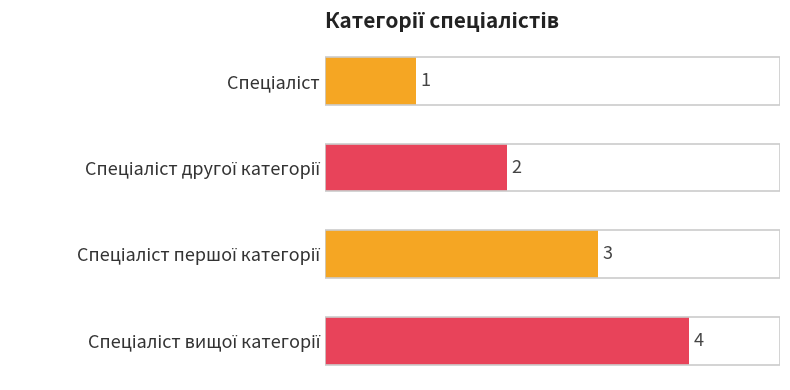

What is the greatest value displayed?

4